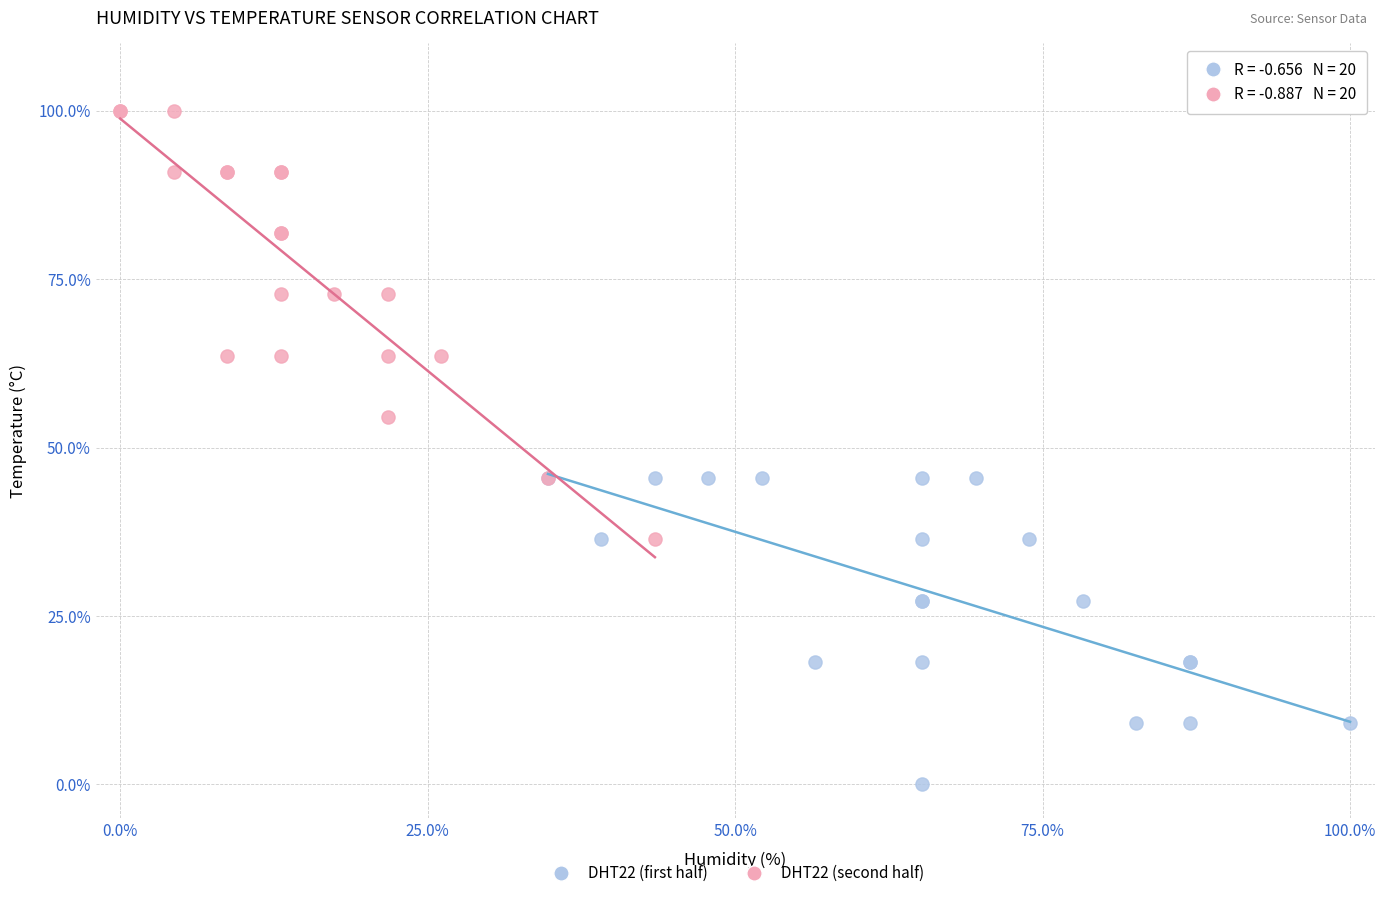

Which series contains the lowest Y value?

DHT22 (first half)